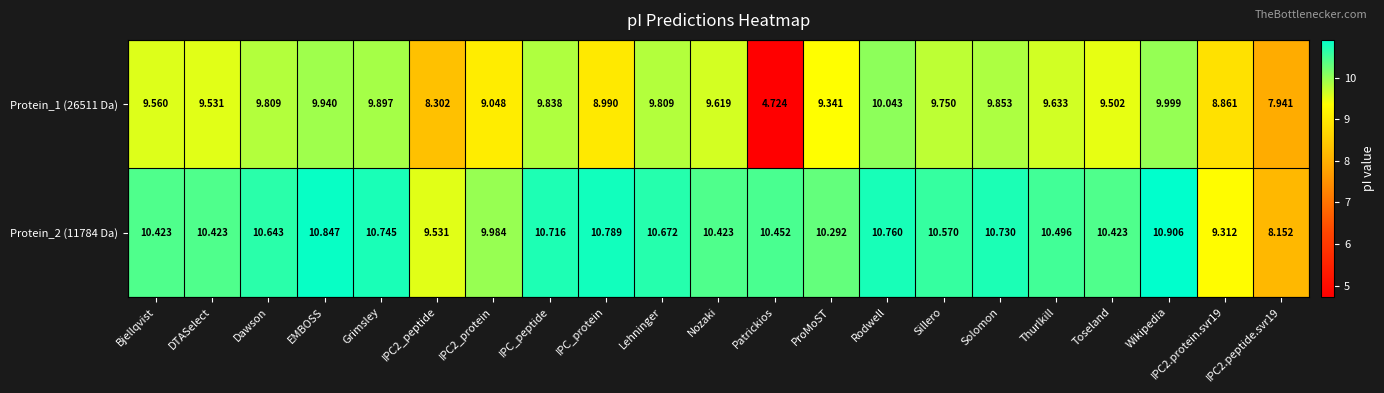

At which category is the sum across all series the highest?

Wikipedia